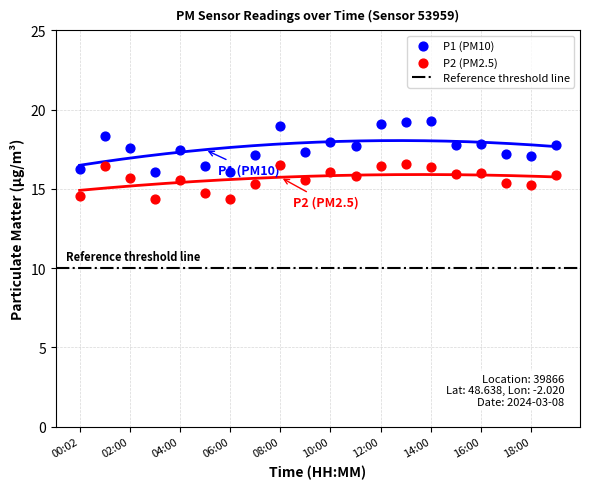

Is the value of P2 at 00:02 greater than the value of P1 at 04:00?

No